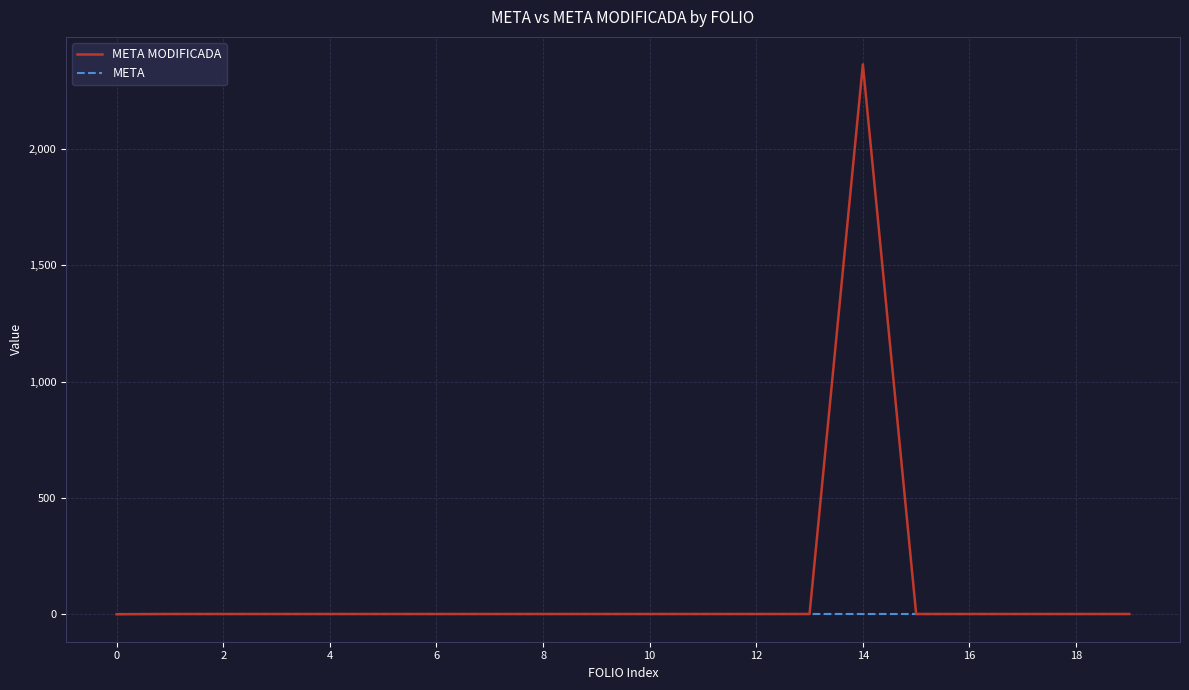

What is the maximum value shown in the chart?

2363